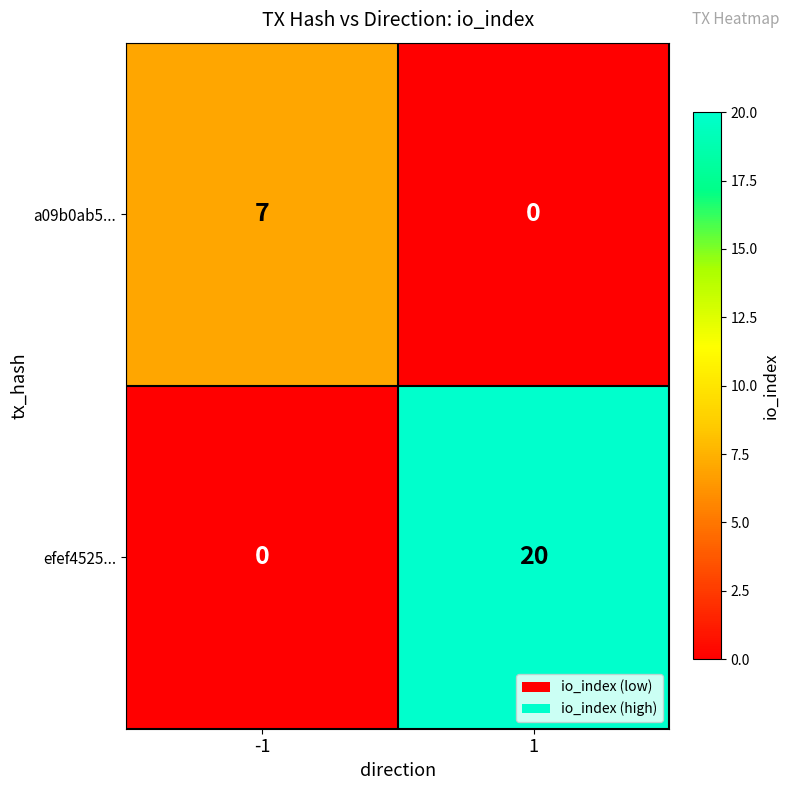

Is it true that a09b0ab5... equals 0 at 1?

True